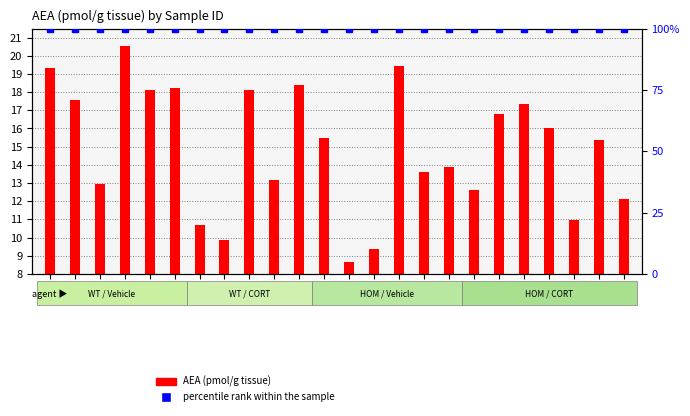

What is the approximate value of AEA (pmol/g tissue) at 1538?

13.2